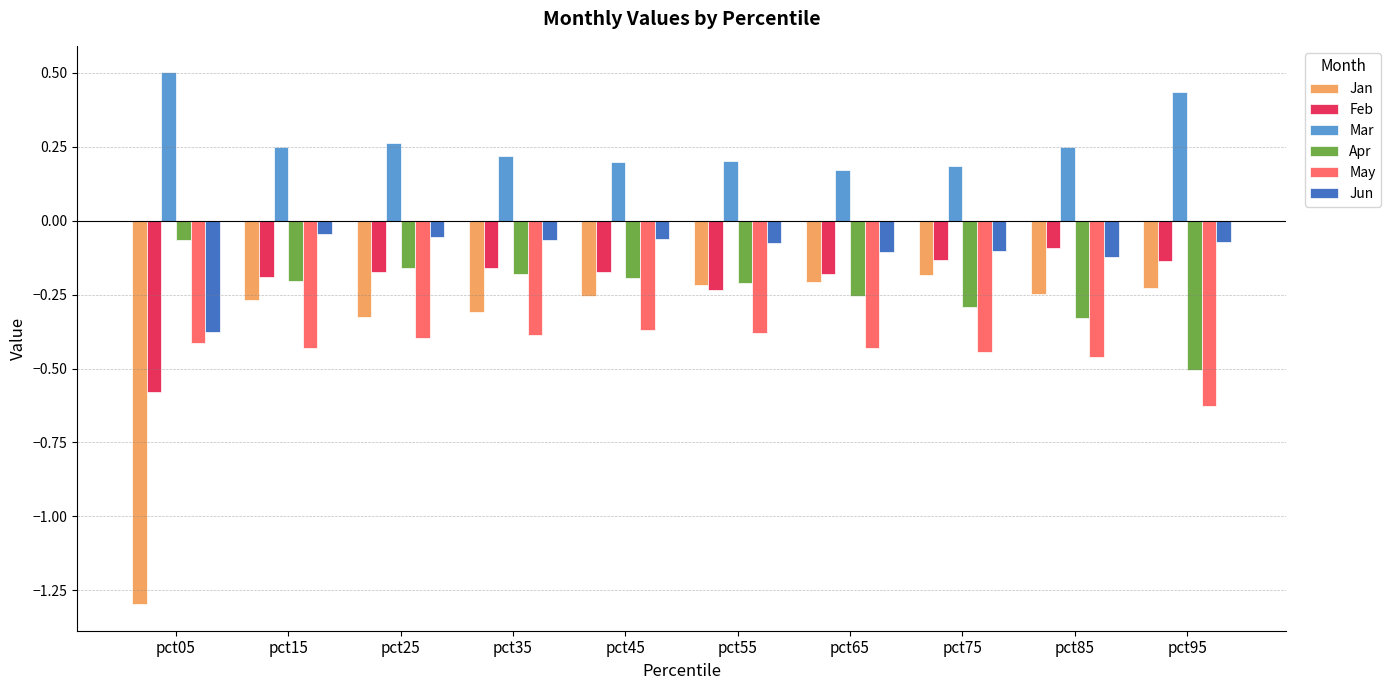

What is the sum of all Apr values?

-2.4